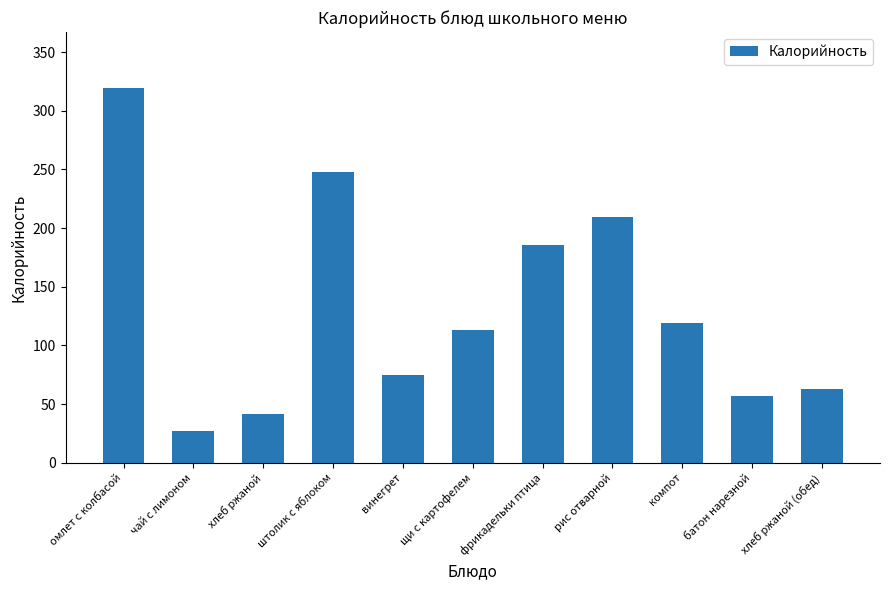

True or false: the data shows 75.1 at винегрет.

True